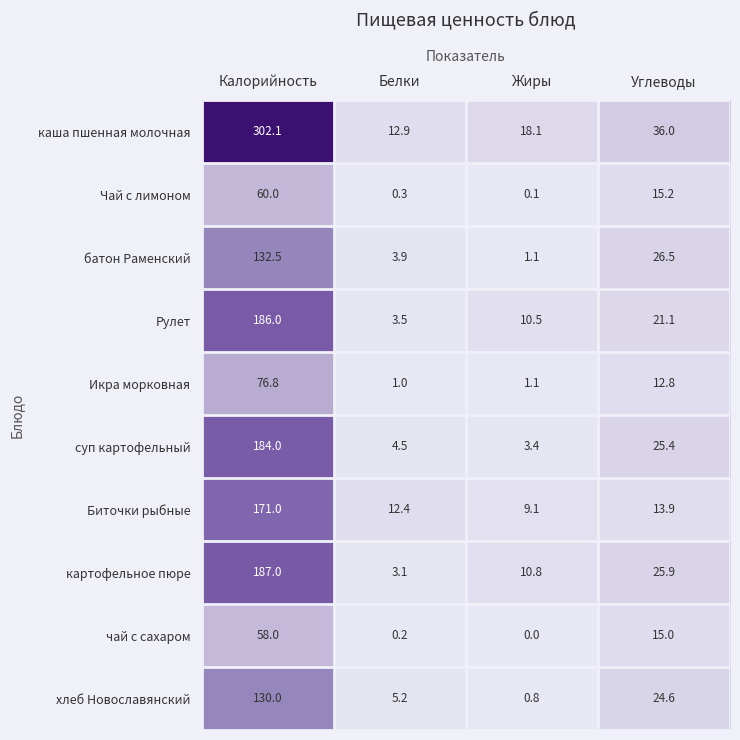

What is the sum of the Биточки рыбные values at Углеводы and Белки?

26.3